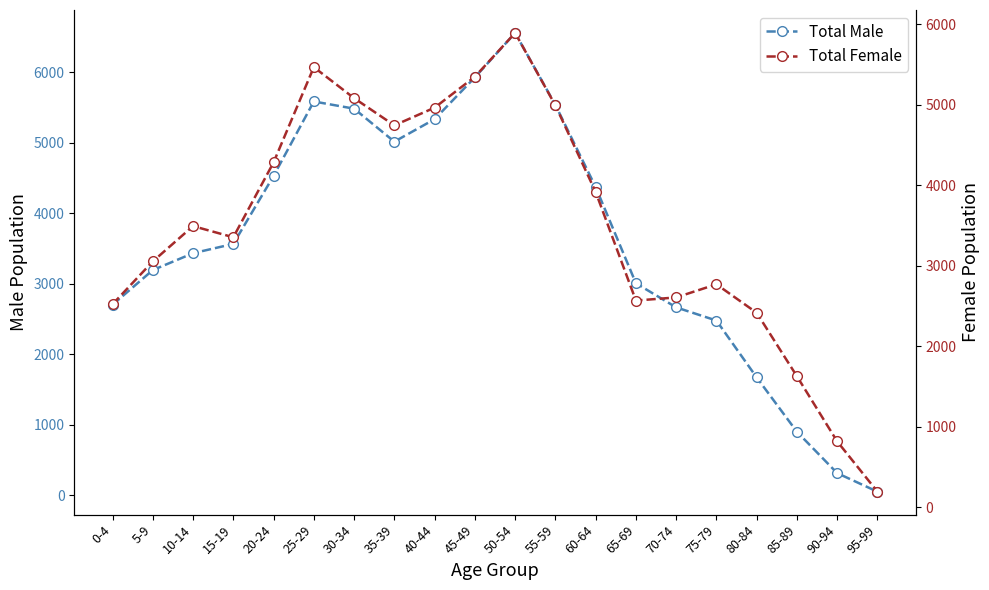

Reading right to left, transcribe all the data shown in this chart.

Total Male: 95-99=52	90-94=315	85-89=901	80-84=1672	75-79=2479	70-74=2666	65-69=3008	60-64=4372	55-59=5537	50-54=6558	45-49=5928	40-44=5335	35-39=5016	30-34=5484	25-29=5586	20-24=4530	15-19=3566	10-14=3434	5-9=3195	0-4=2703
Total Female: 95-99=193	90-94=817	85-89=1626	80-84=2415	75-79=2769	70-74=2606	65-69=2567	60-64=3916	55-59=4991	50-54=5891	45-49=5347	40-44=4963	35-39=4743	30-34=5081	25-29=5466	20-24=4283	15-19=3353	10-14=3492	5-9=3053	0-4=2521